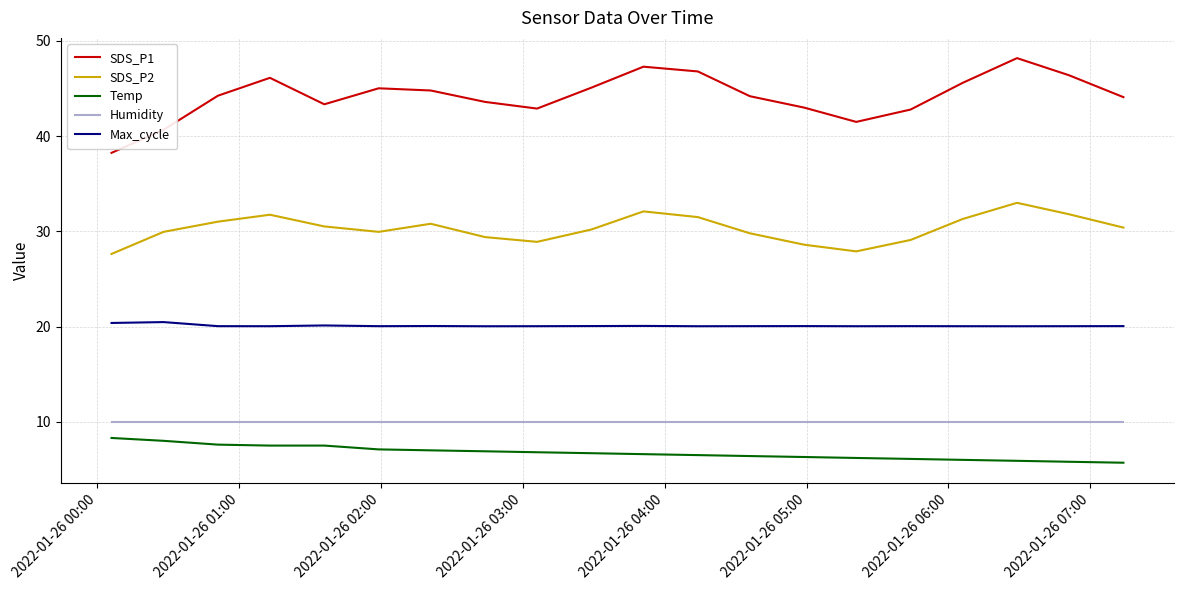

What is the maximum value for SDS_P1?

48.2